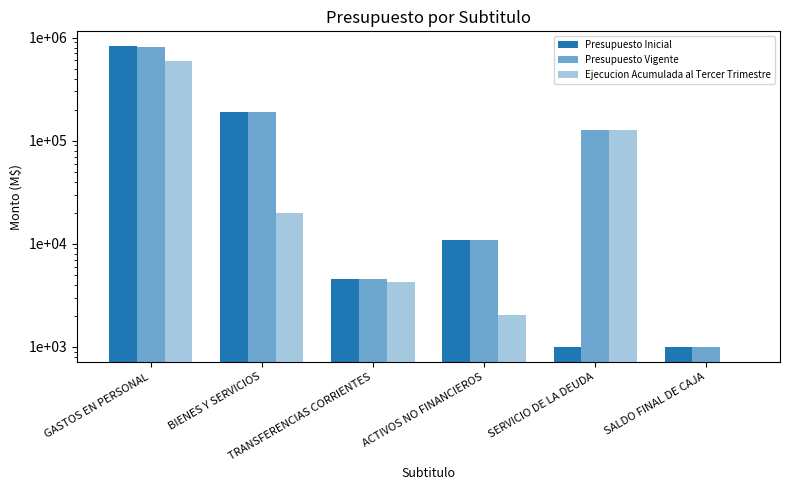

How many series are shown in this chart?

3